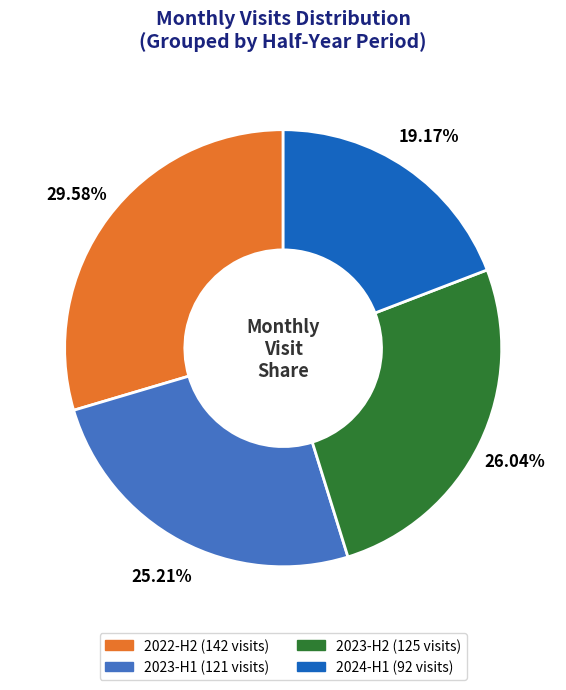

Is there a majority slice in this chart?

No